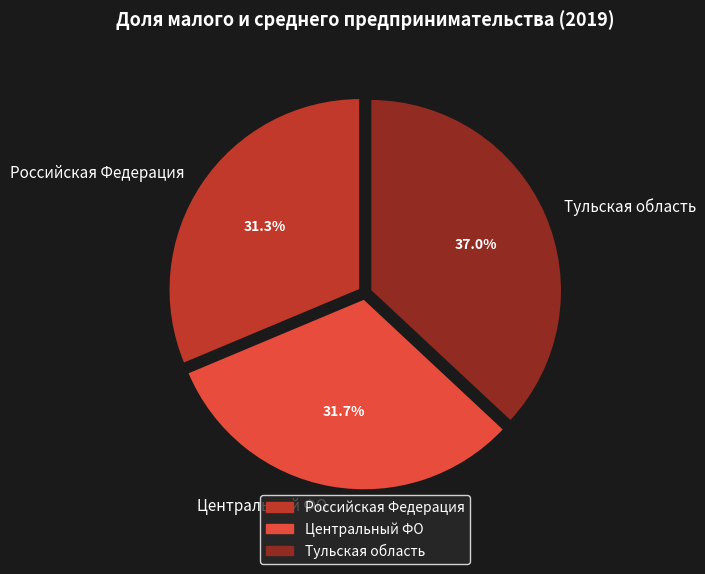

To the nearest percent, what is the difference between the largest and smallest slice percentages?

6%